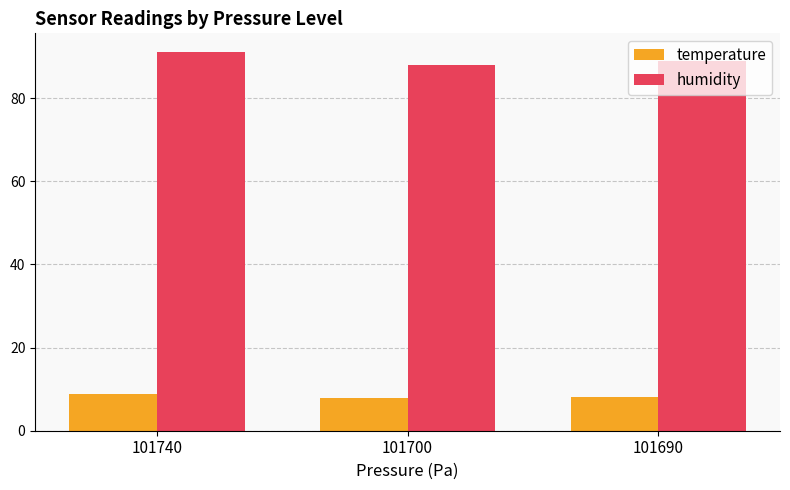

Which series changed the most between 101740 and 101690?

humidity